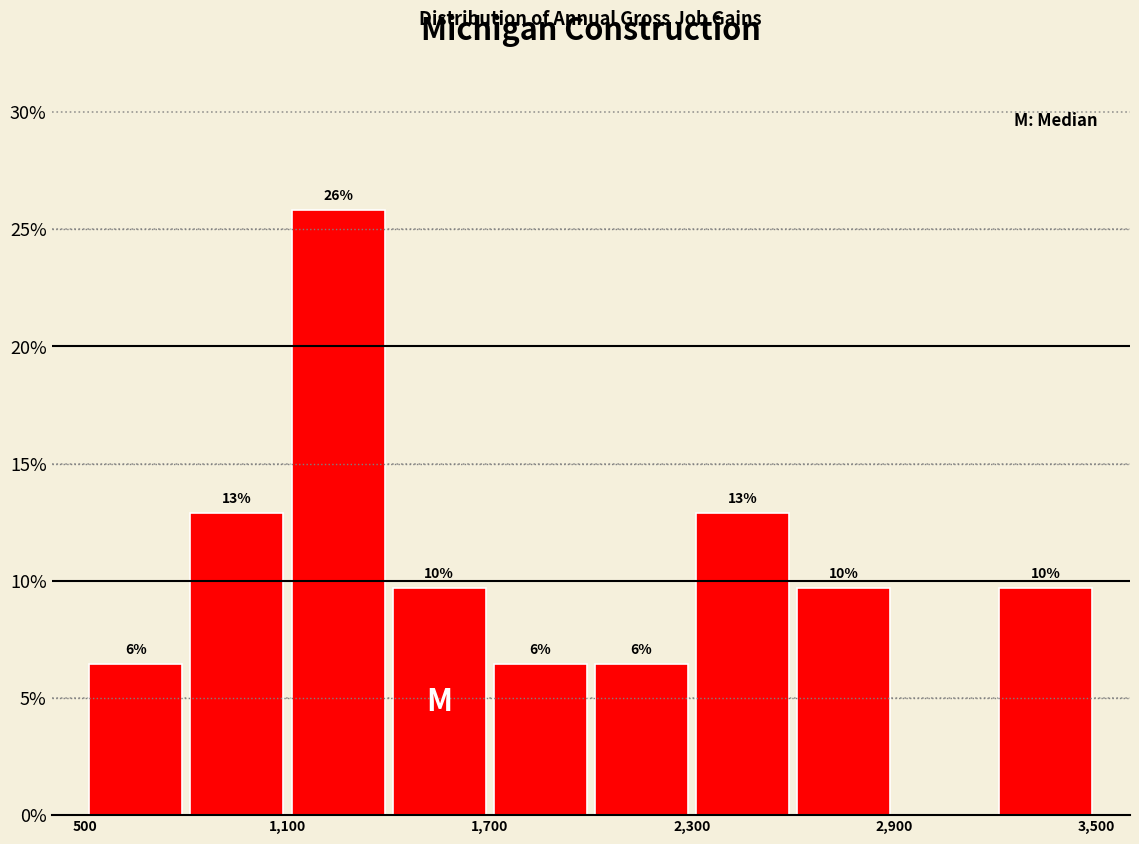

Read against the x-axis, roughly where is the centre of the tallest bar?

1300